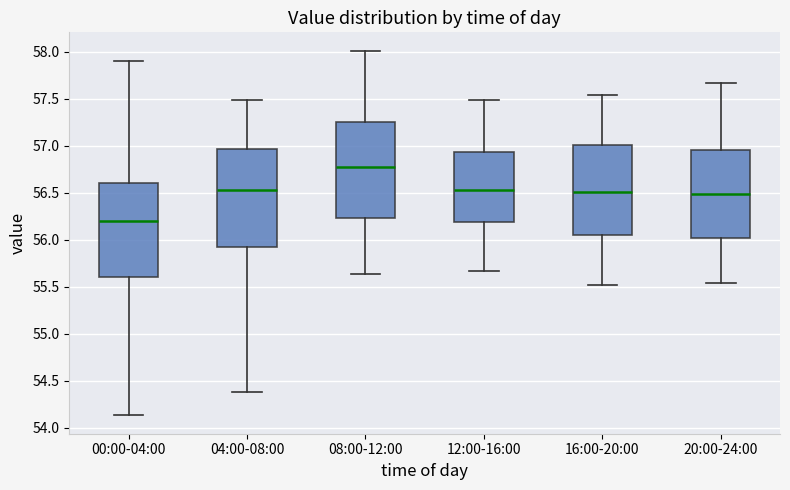

Reading left to right, transcribe this box plot: for each box, give where its median line is, the range the box spans, and where its two whiskers end, as read against the y-axis. The values are not printed on the chart, so give them approximately, as read against the axis.

00:00-04:00: median 56.20, box 55.60 to 56.60, whiskers 54.15 to 57.90
04:00-08:00: median 56.55, box 55.90 to 56.95, whiskers 54.40 to 57.50
08:00-12:00: median 56.80, box 56.25 to 57.25, whiskers 55.65 to 58.00
12:00-16:00: median 56.55, box 56.20 to 56.95, whiskers 55.65 to 57.50
16:00-20:00: median 56.50, box 56.05 to 57.00, whiskers 55.50 to 57.55
20:00-24:00: median 56.50, box 56.00 to 56.95, whiskers 55.55 to 57.65